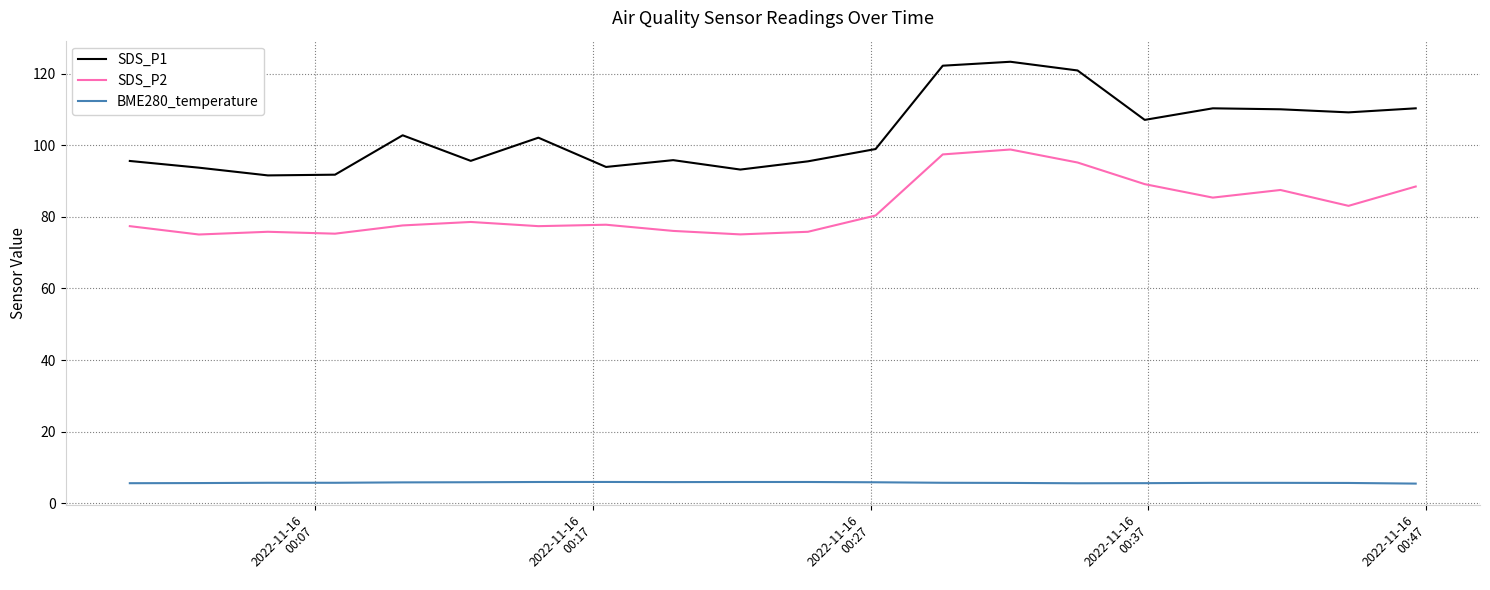

What is the minimum value for SDS_P1?

91.6